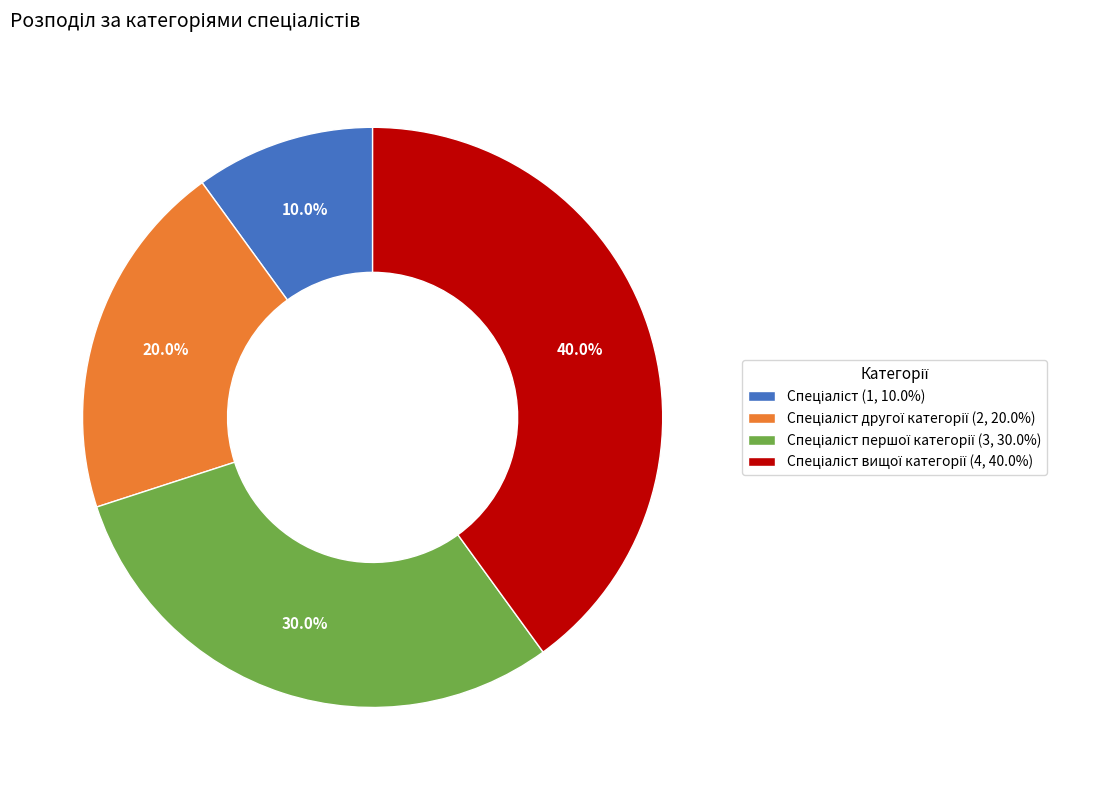

Is there any slice that represents more than half of the pie?

No